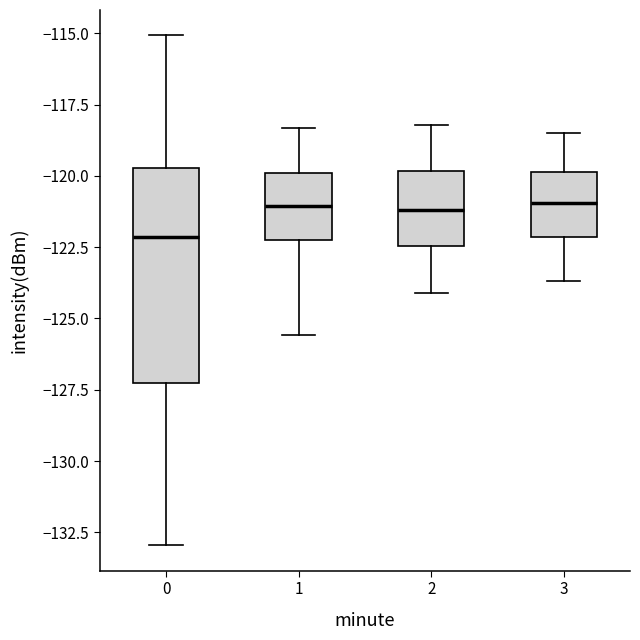

Which box is the tallest, from its lower edge to its upper edge?

0